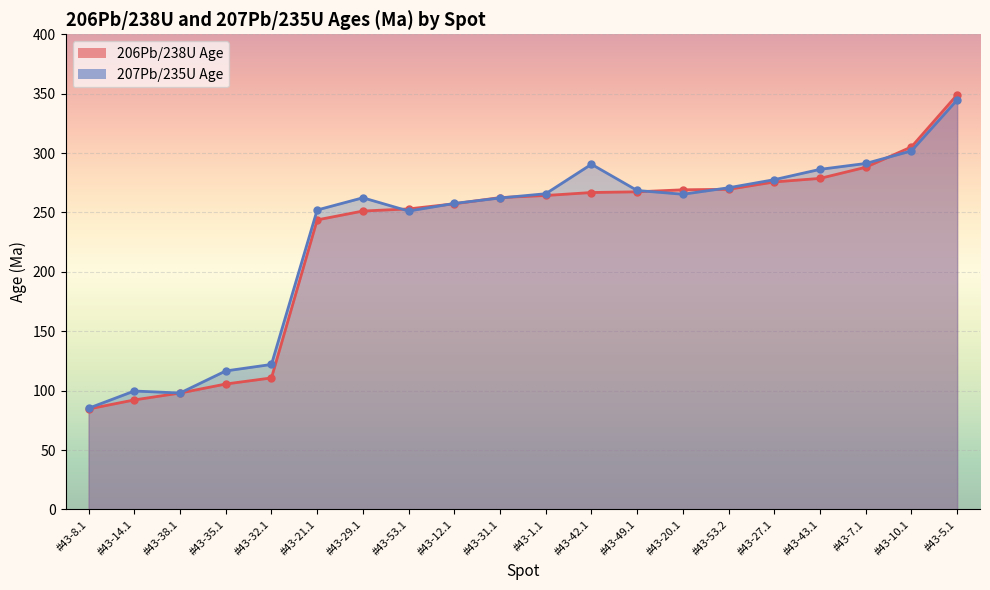

What position from the left is #43-27.1?

16